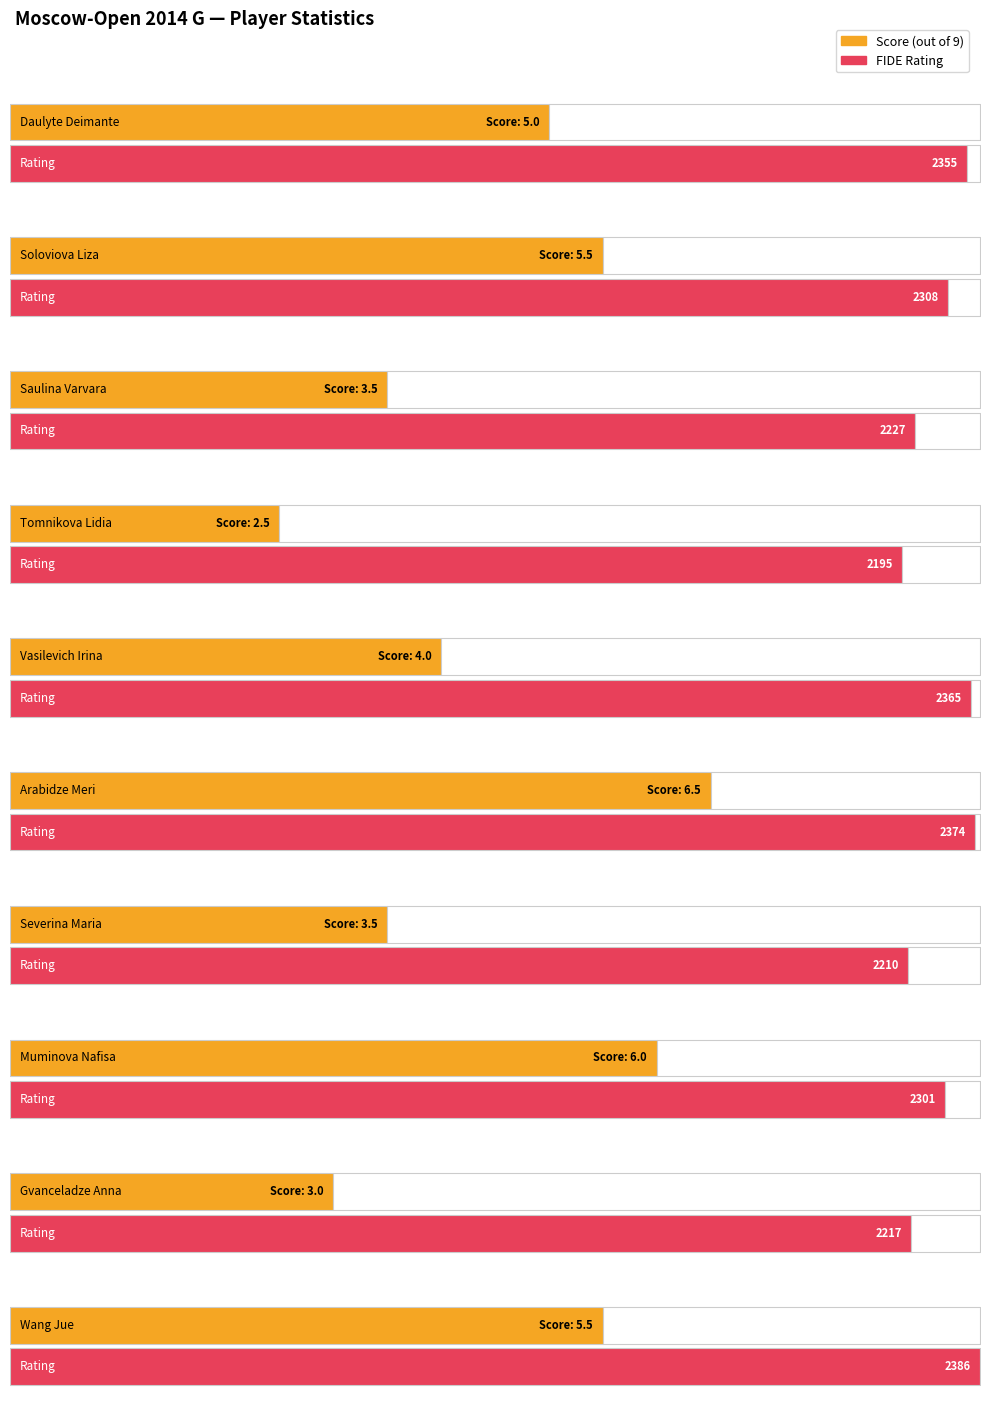

What position from the left is Saulina Varvara?

3